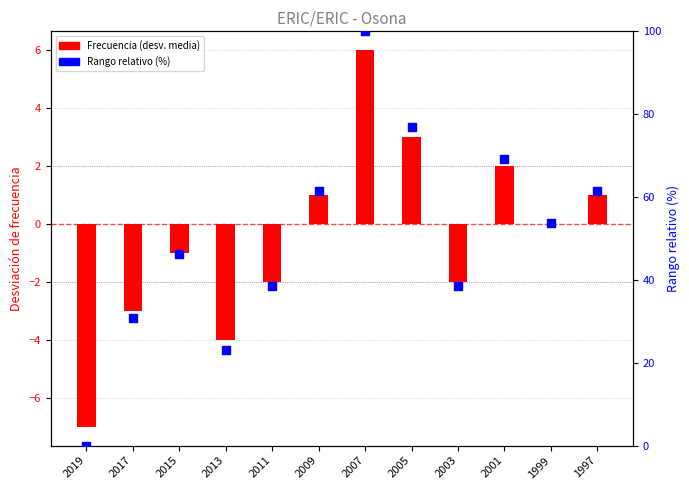

At which category is the sum across all series the highest?

2007